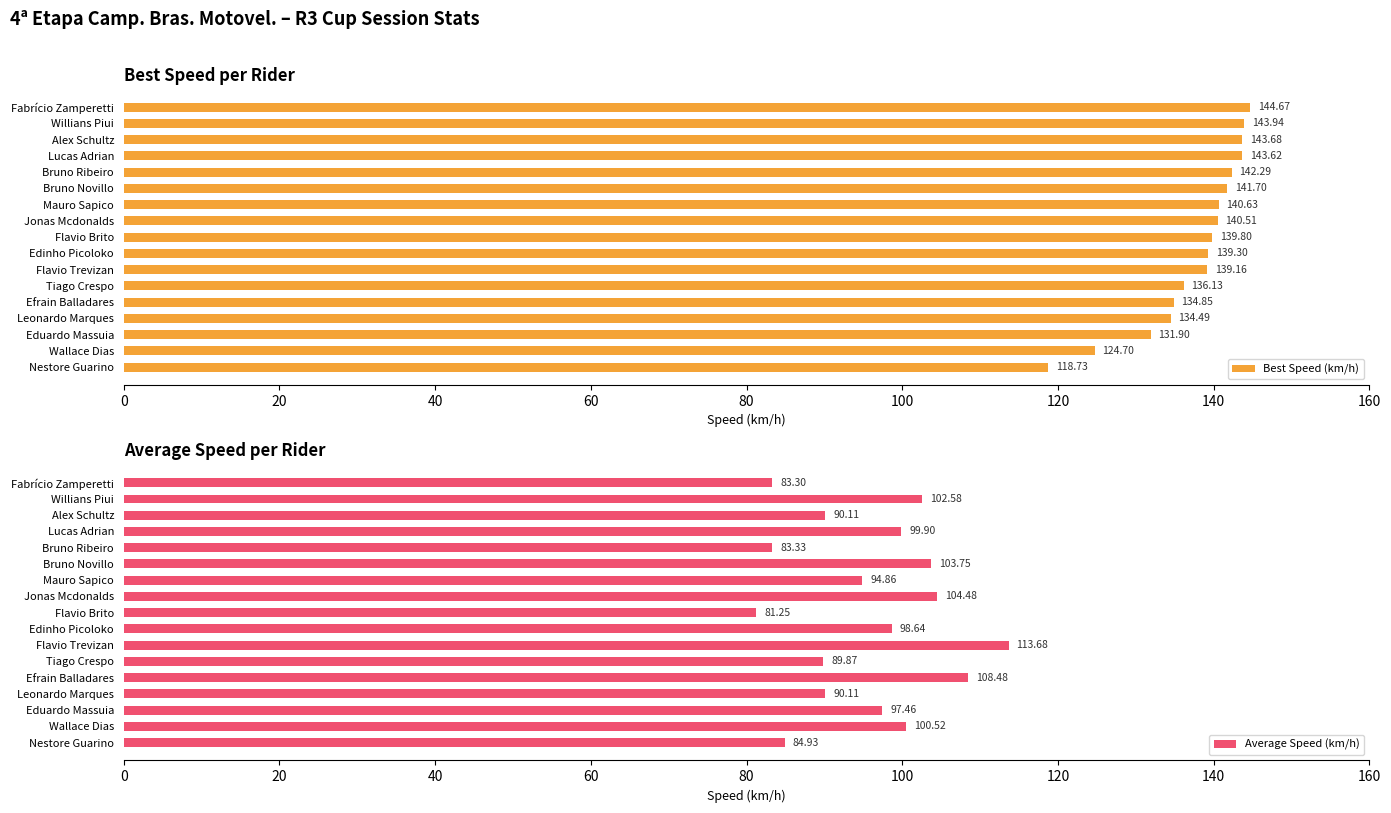

What are all the series names shown in the legend?

Best Speed (km/h), Average Speed (km/h)